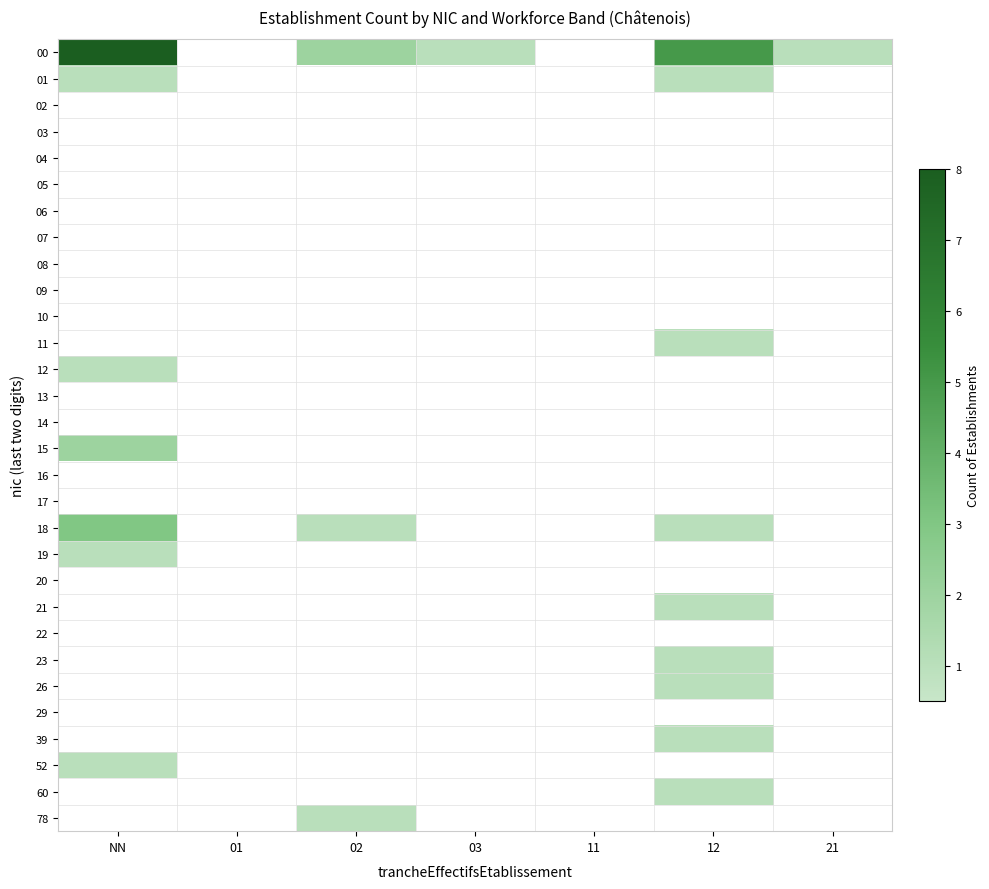

Reading left to right, what are all the values shown in this chart?

00: NN=8	01=0	02=2	03=1	11=0	12=5	21=1
01: NN=1	01=0	02=0	03=0	11=0	12=1	21=0
02: NN=0	01=0	02=0	03=0	11=0	12=0	21=0
03: NN=0	01=0	02=0	03=0	11=0	12=0	21=0
04: NN=0	01=0	02=0	03=0	11=0	12=0	21=0
05: NN=0	01=0	02=0	03=0	11=0	12=0	21=0
06: NN=0	01=0	02=0	03=0	11=0	12=0	21=0
07: NN=0	01=0	02=0	03=0	11=0	12=0	21=0
08: NN=0	01=0	02=0	03=0	11=0	12=0	21=0
09: NN=0	01=0	02=0	03=0	11=0	12=0	21=0
10: NN=0	01=0	02=0	03=0	11=0	12=0	21=0
11: NN=0	01=0	02=0	03=0	11=0	12=1	21=0
12: NN=1	01=0	02=0	03=0	11=0	12=0	21=0
13: NN=0	01=0	02=0	03=0	11=0	12=0	21=0
14: NN=0	01=0	02=0	03=0	11=0	12=0	21=0
15: NN=2	01=0	02=0	03=0	11=0	12=0	21=0
16: NN=0	01=0	02=0	03=0	11=0	12=0	21=0
17: NN=0	01=0	02=0	03=0	11=0	12=0	21=0
18: NN=3	01=0	02=1	03=0	11=0	12=1	21=0
19: NN=1	01=0	02=0	03=0	11=0	12=0	21=0
20: NN=0	01=0	02=0	03=0	11=0	12=0	21=0
21: NN=0	01=0	02=0	03=0	11=0	12=1	21=0
22: NN=0	01=0	02=0	03=0	11=0	12=0	21=0
23: NN=0	01=0	02=0	03=0	11=0	12=1	21=0
26: NN=0	01=0	02=0	03=0	11=0	12=1	21=0
29: NN=0	01=0	02=0	03=0	11=0	12=0	21=0
39: NN=0	01=0	02=0	03=0	11=0	12=1	21=0
52: NN=1	01=0	02=0	03=0	11=0	12=0	21=0
60: NN=0	01=0	02=0	03=0	11=0	12=1	21=0
78: NN=0	01=0	02=1	03=0	11=0	12=0	21=0